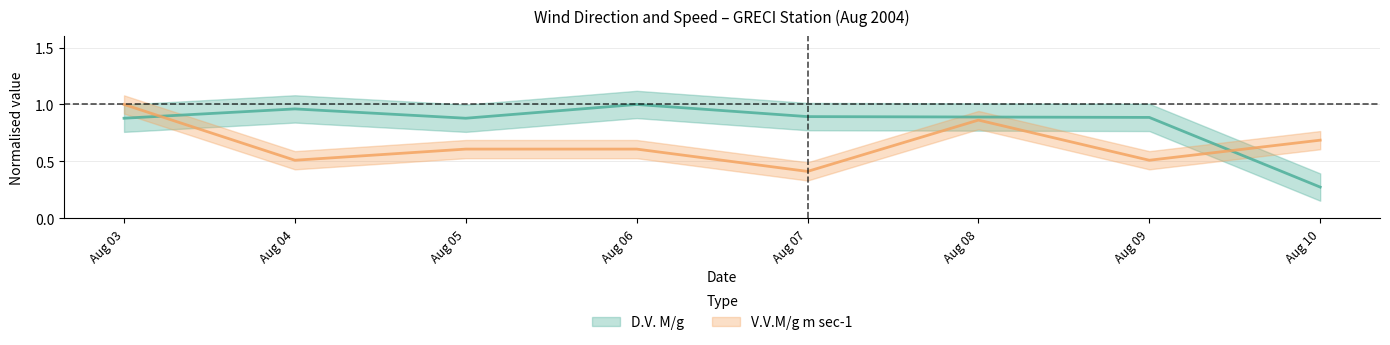

At which label does V.V.M/g m sec-1 reach its minimum?

Aug 07